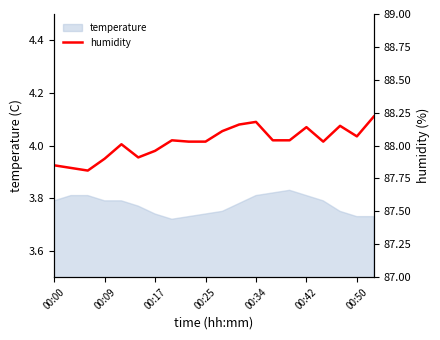

Does the chart have visible grid lines?

No